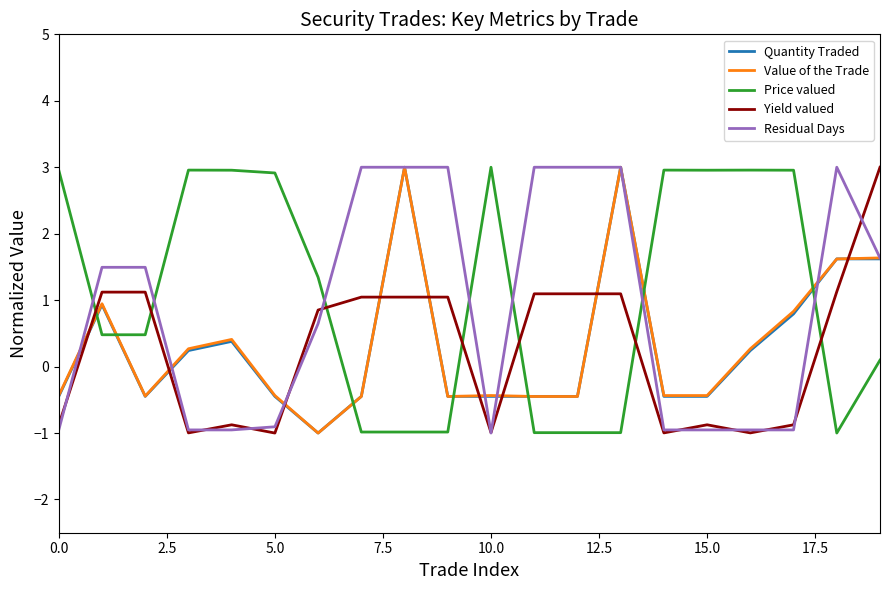

True or false: Price valued and Residual Days cross at least once.

True